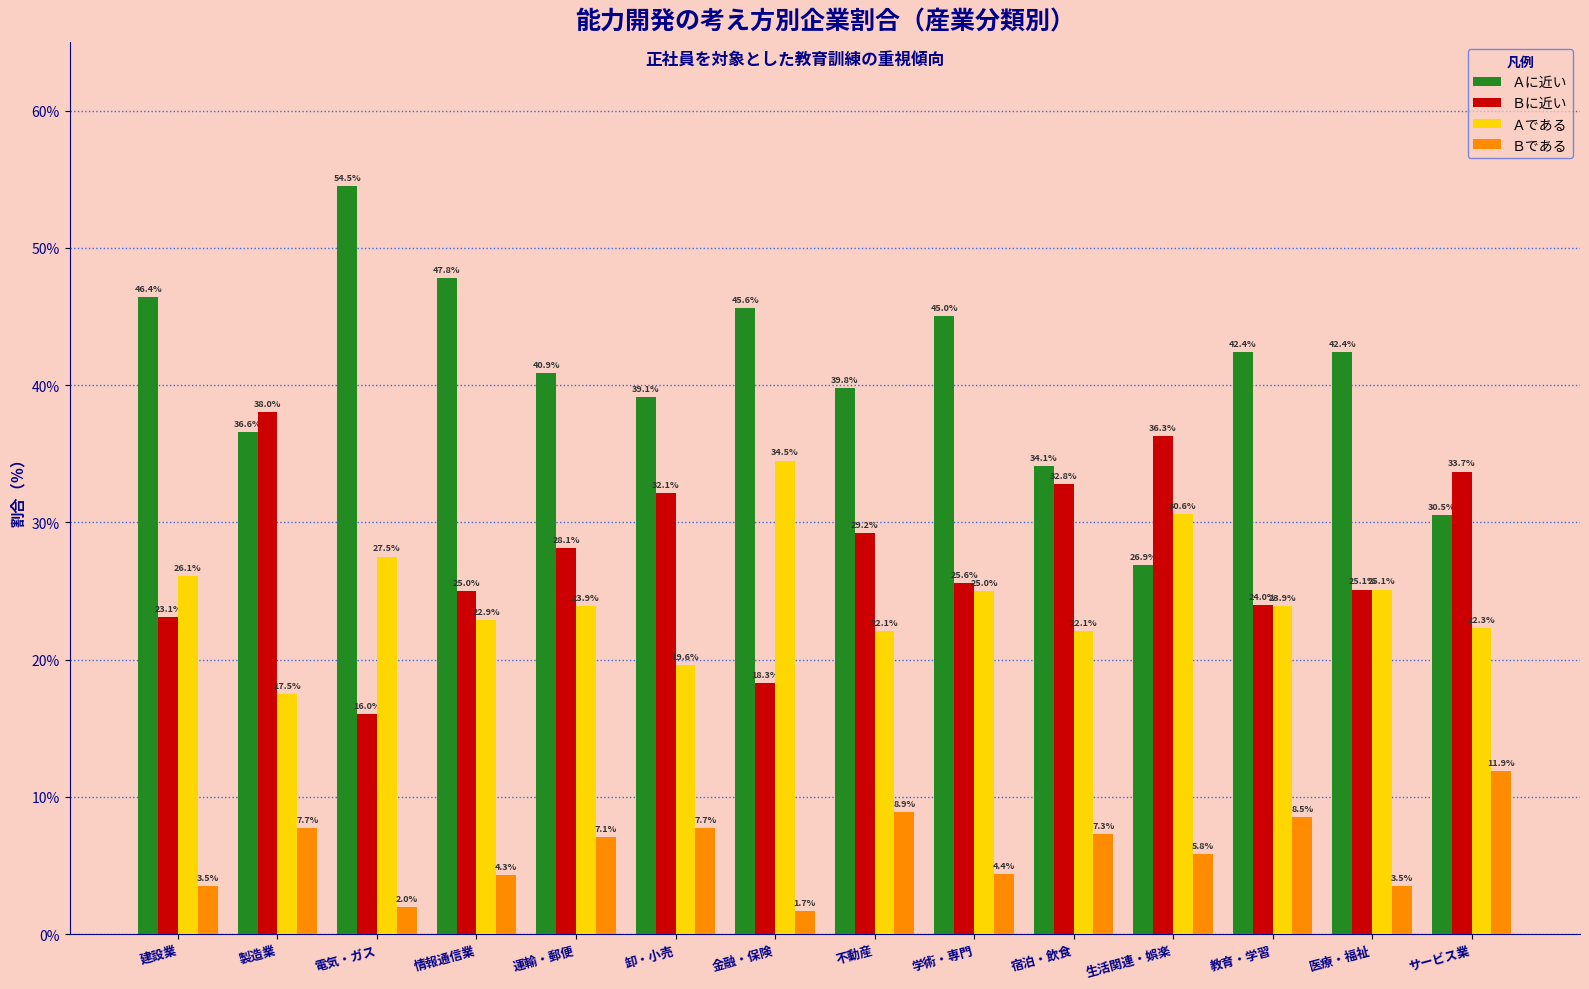

Reading left to right, what are all the values shown in this chart?

Ａに近い: 建設業=46.4	製造業=36.6	電気・ガス=54.5	情報通信業=47.8	運輸・郵便=40.9	卸・小売=39.1	金融・保険=45.6	不動産=39.8	学術・専門=45.0	宿泊・飲食=34.1	生活関連・娯楽=26.9	教育・学習=42.4	医療・福祉=42.4	サービス業=30.5
Ｂに近い: 建設業=23.1	製造業=38.0	電気・ガス=16.0	情報通信業=25.0	運輸・郵便=28.1	卸・小売=32.1	金融・保険=18.3	不動産=29.2	学術・専門=25.6	宿泊・飲食=32.8	生活関連・娯楽=36.3	教育・学習=24.0	医療・福祉=25.1	サービス業=33.7
Ａである: 建設業=26.1	製造業=17.5	電気・ガス=27.5	情報通信業=22.9	運輸・郵便=23.9	卸・小売=19.6	金融・保険=34.5	不動産=22.1	学術・専門=25.0	宿泊・飲食=22.1	生活関連・娯楽=30.6	教育・学習=23.9	医療・福祉=25.1	サービス業=22.3
Ｂである: 建設業=3.5	製造業=7.7	電気・ガス=2.0	情報通信業=4.3	運輸・郵便=7.1	卸・小売=7.7	金融・保険=1.7	不動産=8.9	学術・専門=4.4	宿泊・飲食=7.3	生活関連・娯楽=5.8	教育・学習=8.5	医療・福祉=3.5	サービス業=11.9